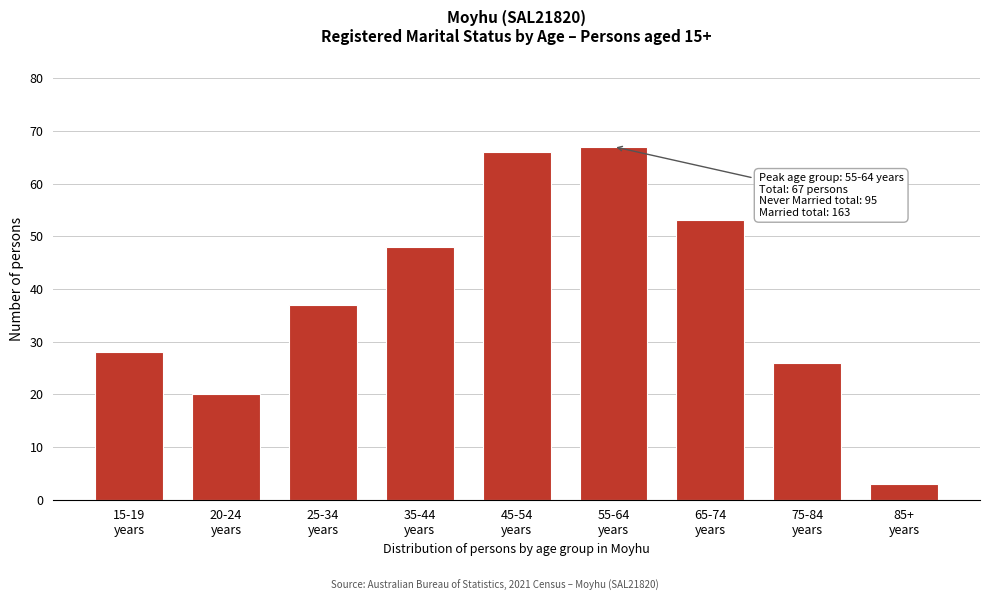

Reading left to right, list all the values displayed in this chart.

28	20	37	48	66	67	53	26	3